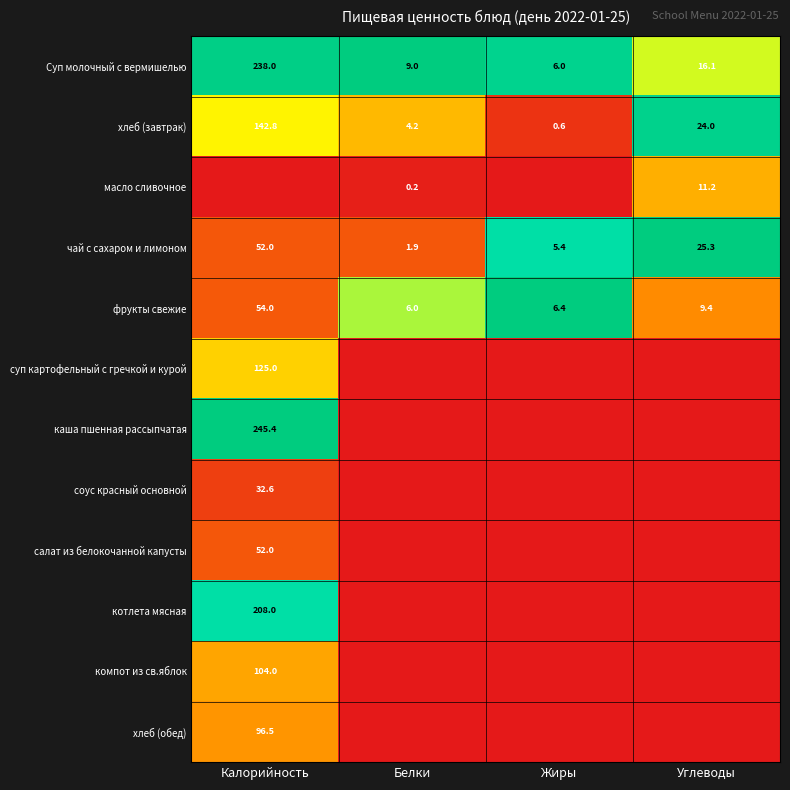

What is the difference between the maximum and minimum values in the чай с сахаром и лимоном series?

50.1